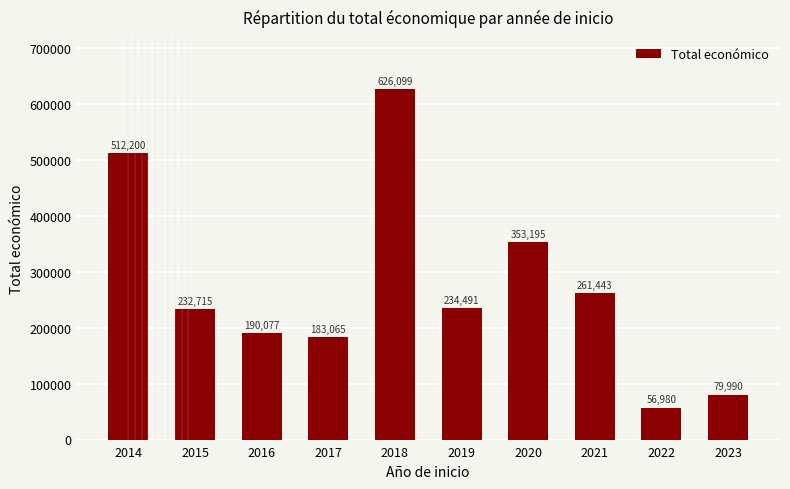

What is the change in value from 2019 to 2020?

+118704